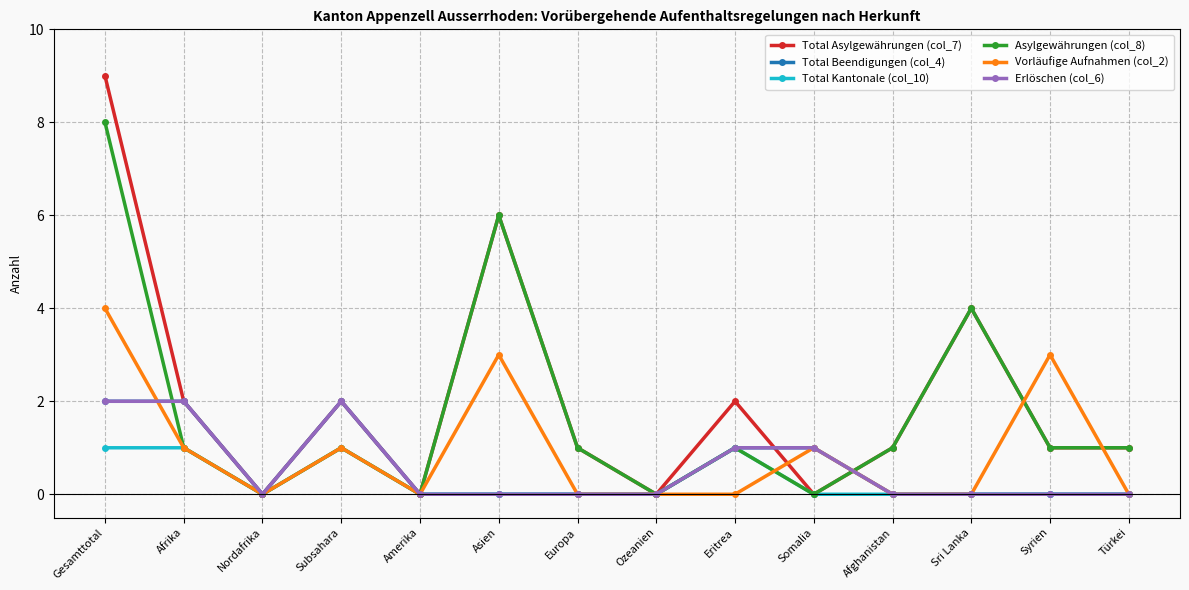

The Total Beendigungen (col_4) series shows -1 at Asien. True or false?

False